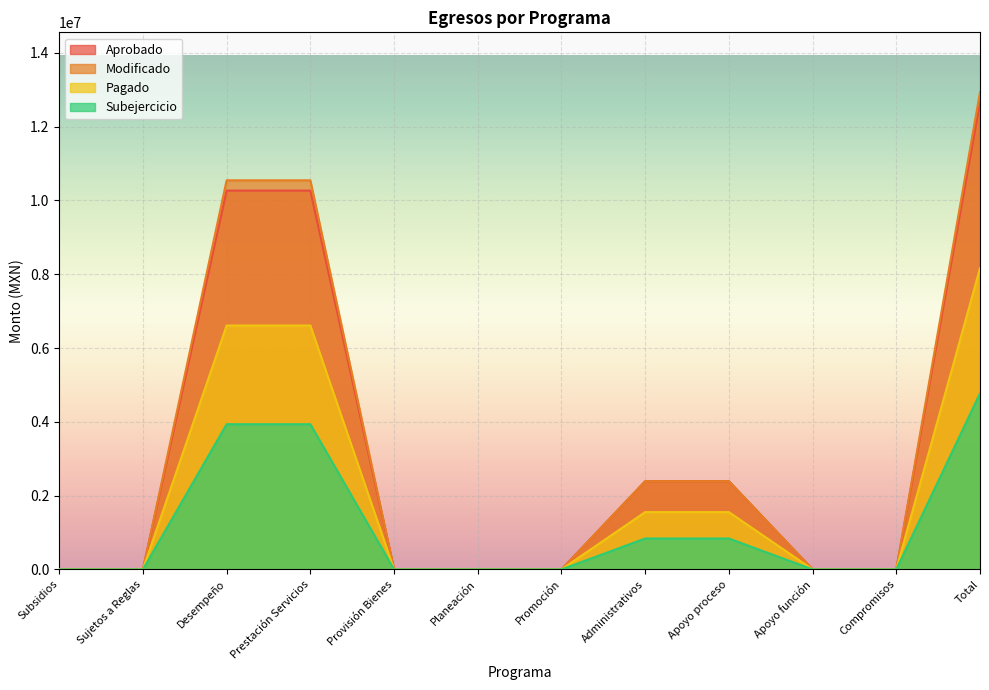

At which label is Subejercicio closest to 2386346?

Administrativos